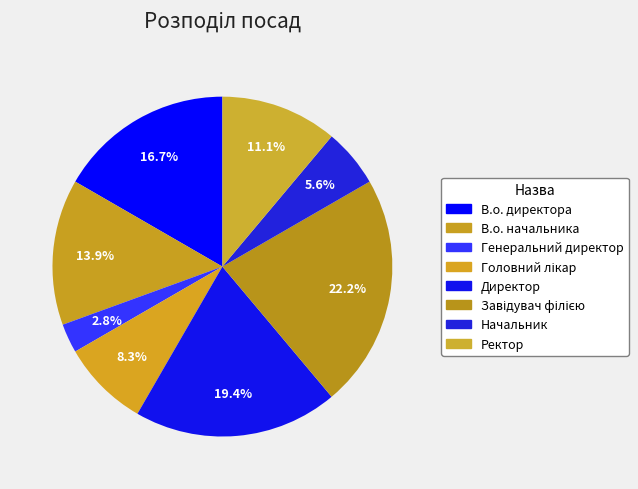

To the nearest percent, what percentage of the pie is Директор?

19%